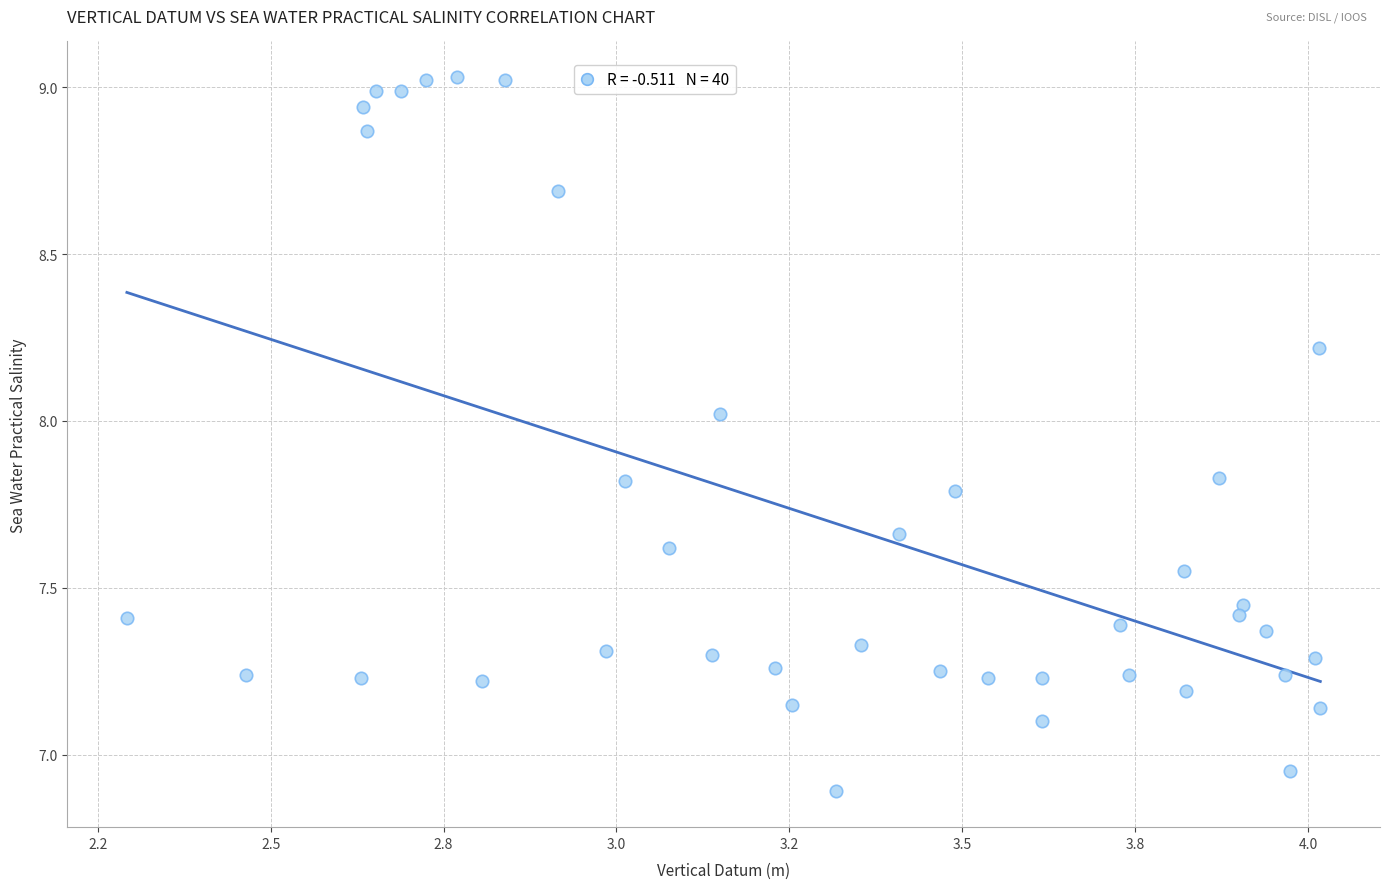

What is the range of Y values (max minus min)?

2.1